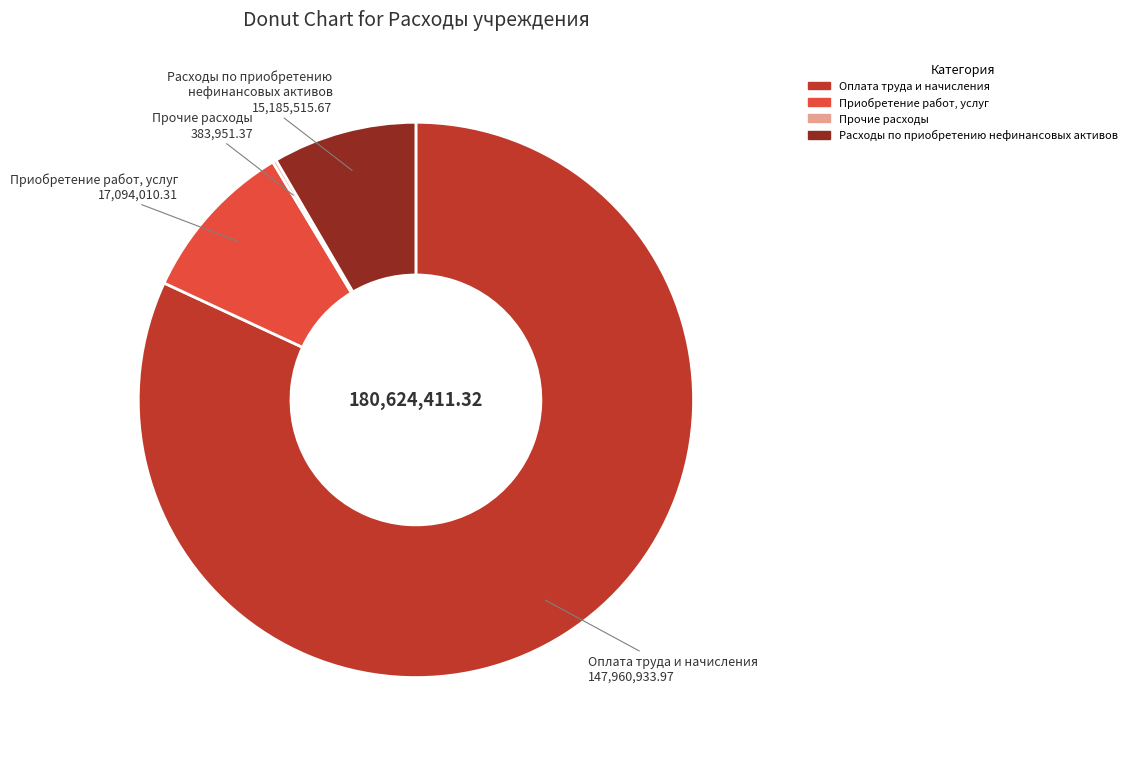

What is the largest slice in the pie chart?

Оплата труда и начисления